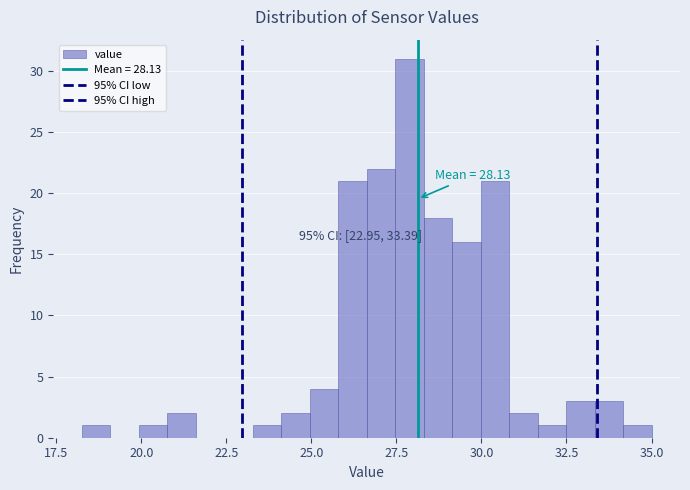

Read against the x-axis, roughly where is the centre of the tallest bar?

28.0